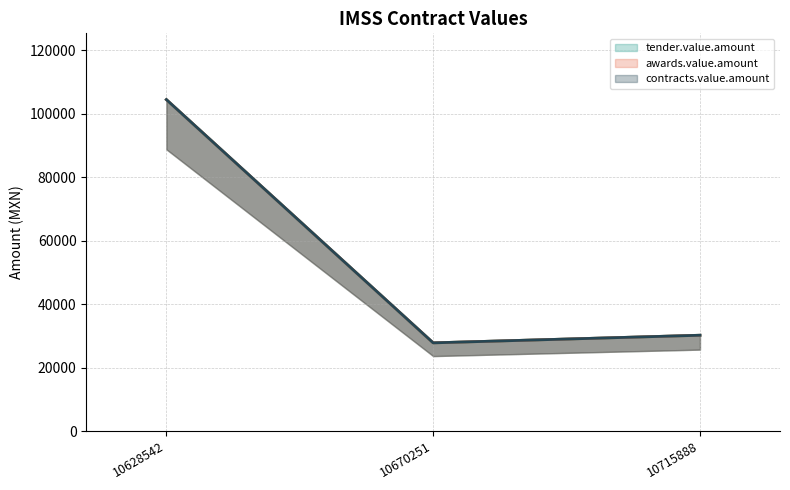

How many lines are shown in the chart?

3